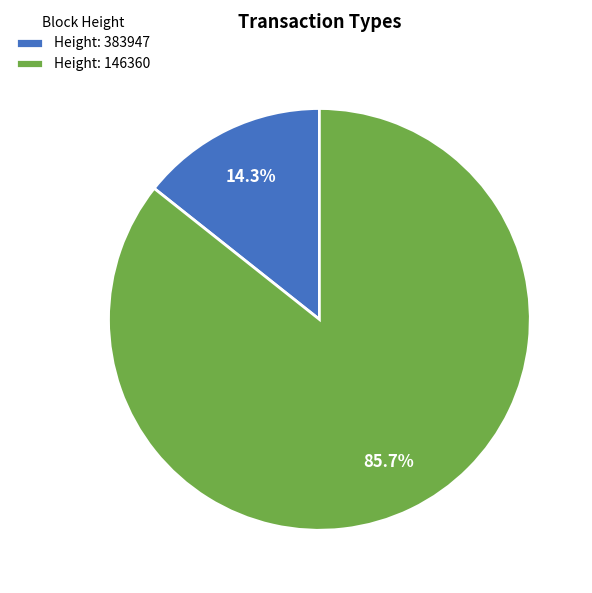

Which slice is the largest?

Height: 146360